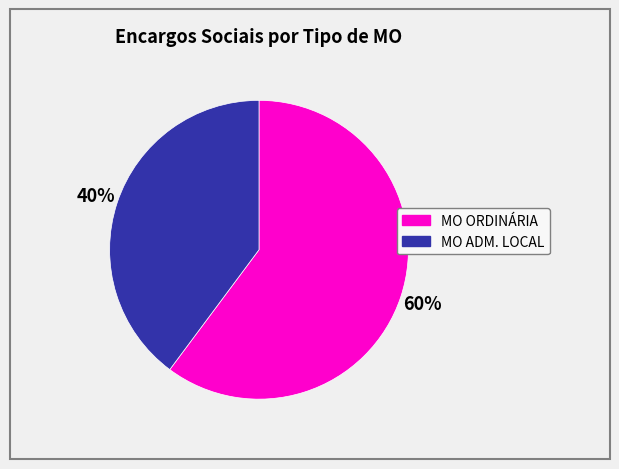

Rank the categories by value from lowest to highest.

MO ADM. LOCAL, MO ORDINÁRIA